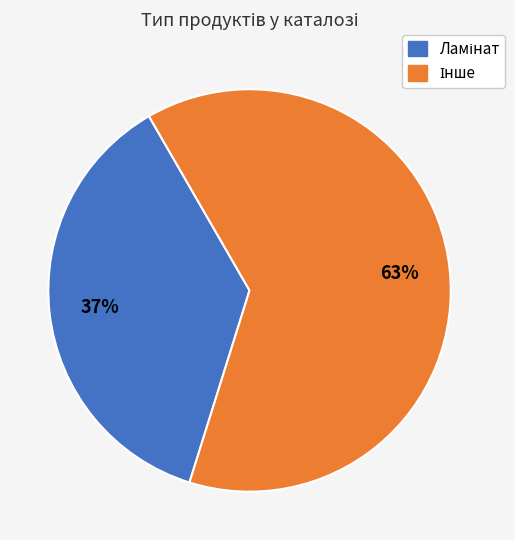

Is there a majority slice in this chart?

Yes